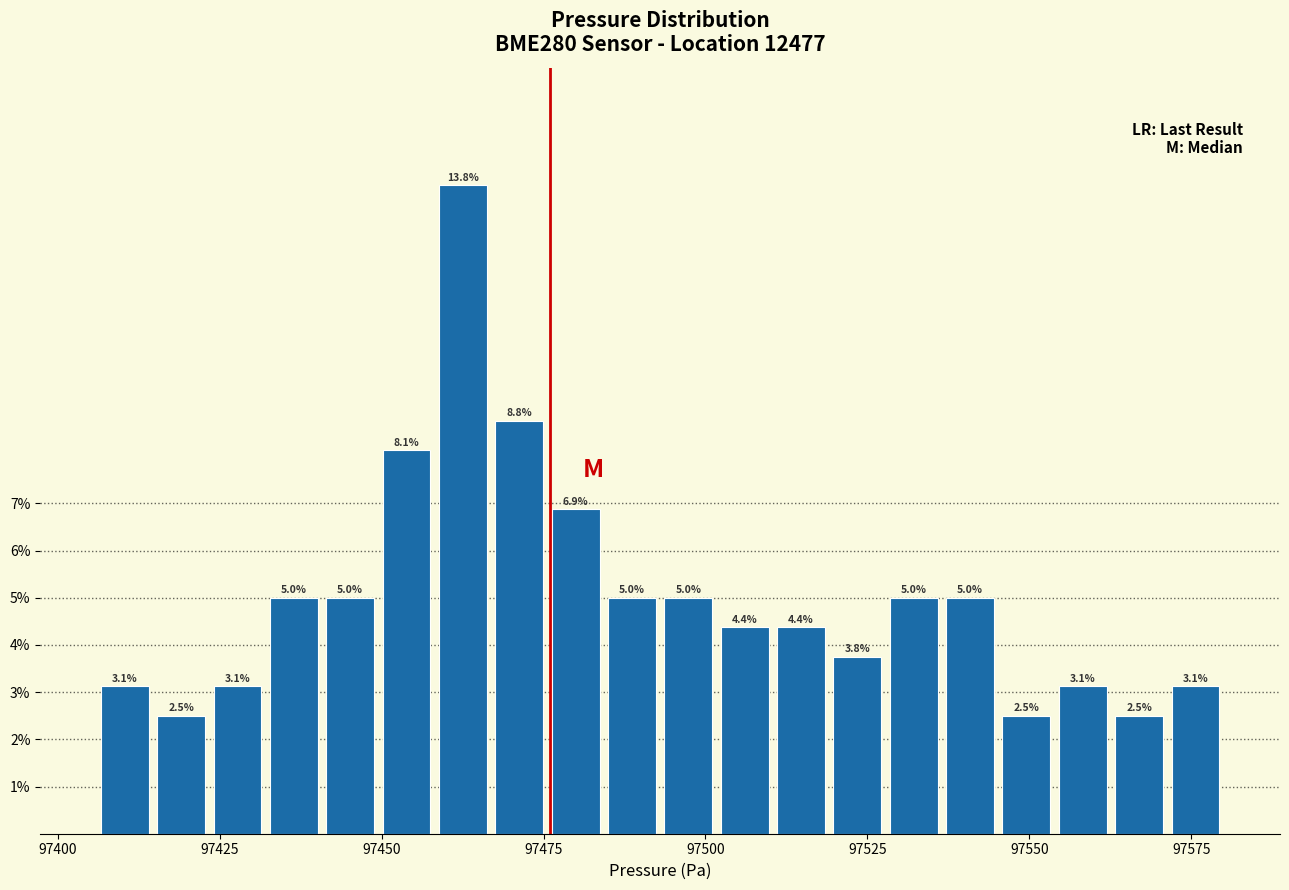

Read against the x-axis, roughly where is the centre of the tallest bar?

97465